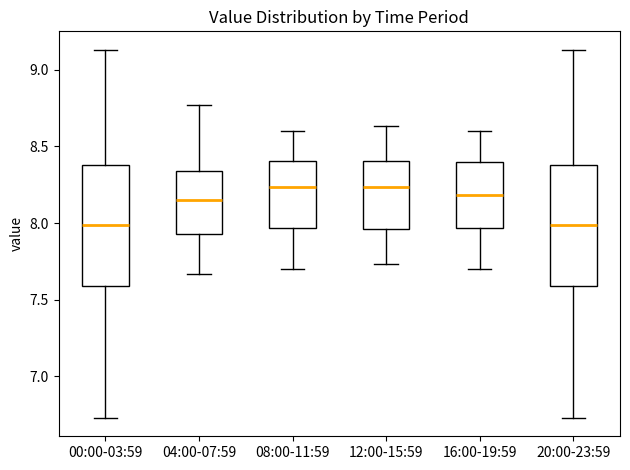

Reading left to right, transcribe this box plot: for each box, give where its median line is, the range the box spans, and where its two whiskers end, as read against the y-axis. The values are not printed on the chart, so give them approximately, as read against the axis.

00:00-03:59: median 8.00, box 7.60 to 8.40, whiskers 6.75 to 9.15
04:00-07:59: median 8.15, box 7.95 to 8.35, whiskers 7.65 to 8.75
08:00-11:59: median 8.25, box 7.95 to 8.40, whiskers 7.70 to 8.60
12:00-15:59: median 8.25, box 7.95 to 8.40, whiskers 7.75 to 8.65
16:00-19:59: median 8.20, box 7.95 to 8.40, whiskers 7.70 to 8.60
20:00-23:59: median 8.00, box 7.60 to 8.40, whiskers 6.75 to 9.15